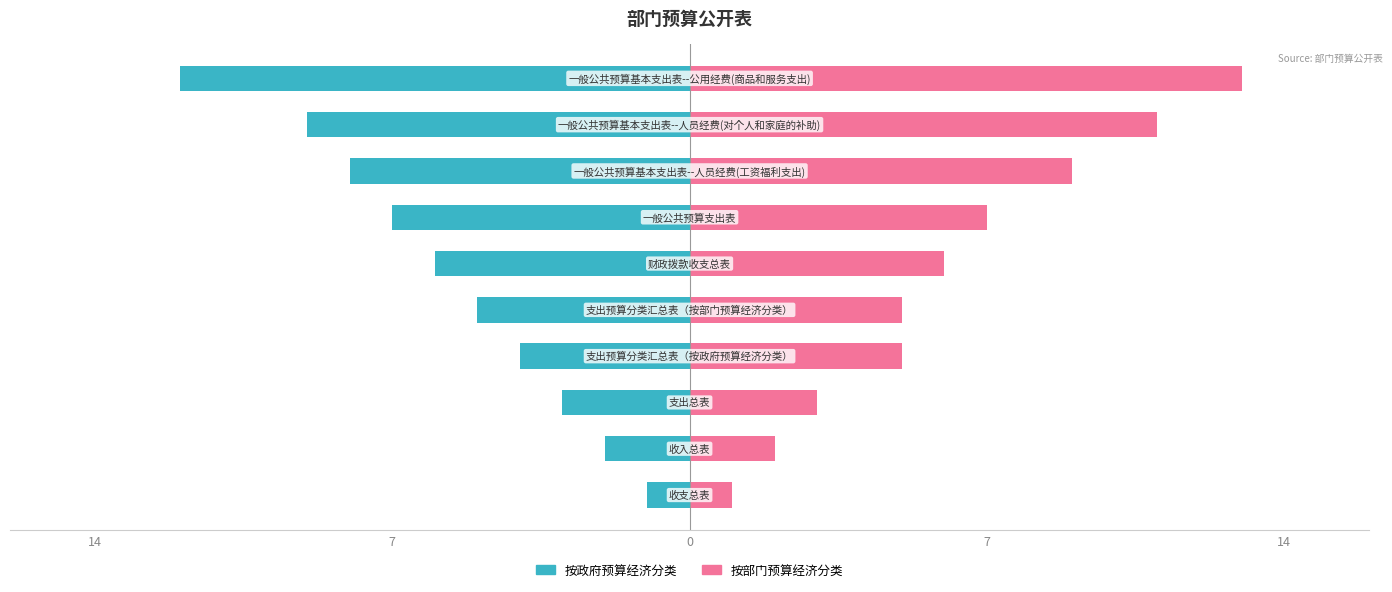

What is the maximum value for 按部门预算经济分类?

13